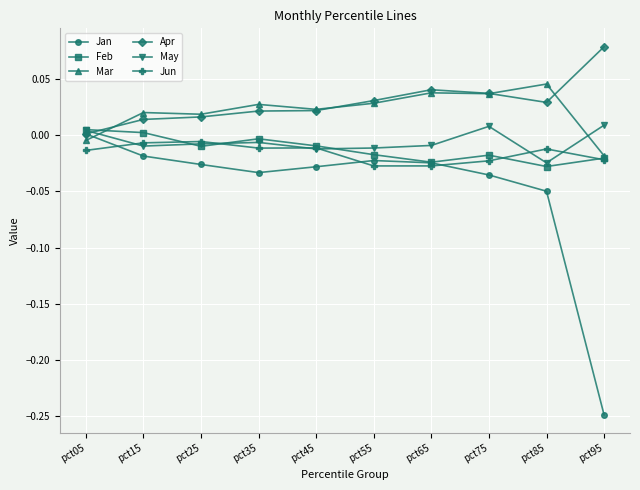

After their last crossing, which series has the higher values: Feb or Apr?

Apr